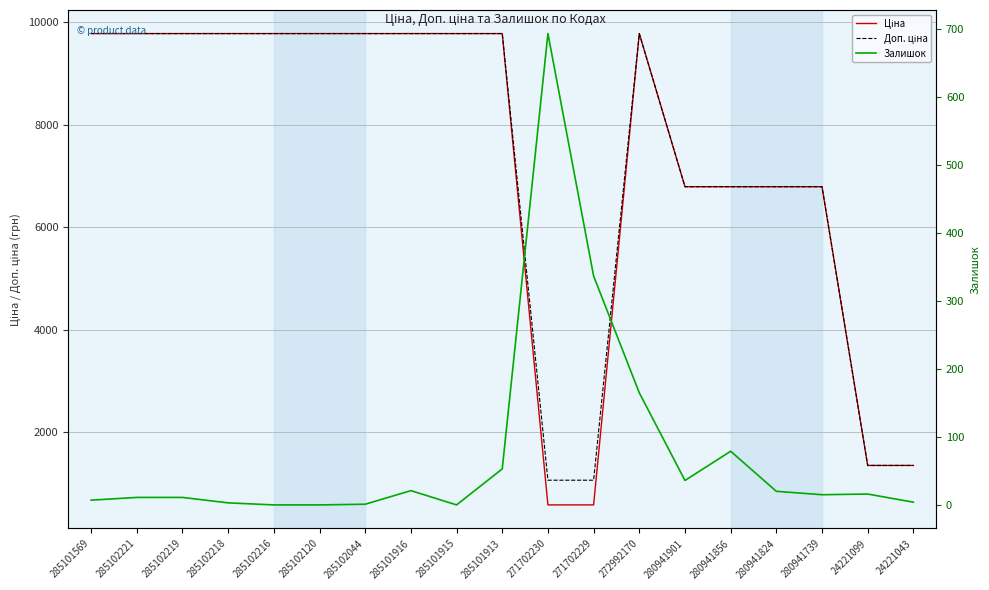

Which series has the largest total across all categories?

Доп. ціна